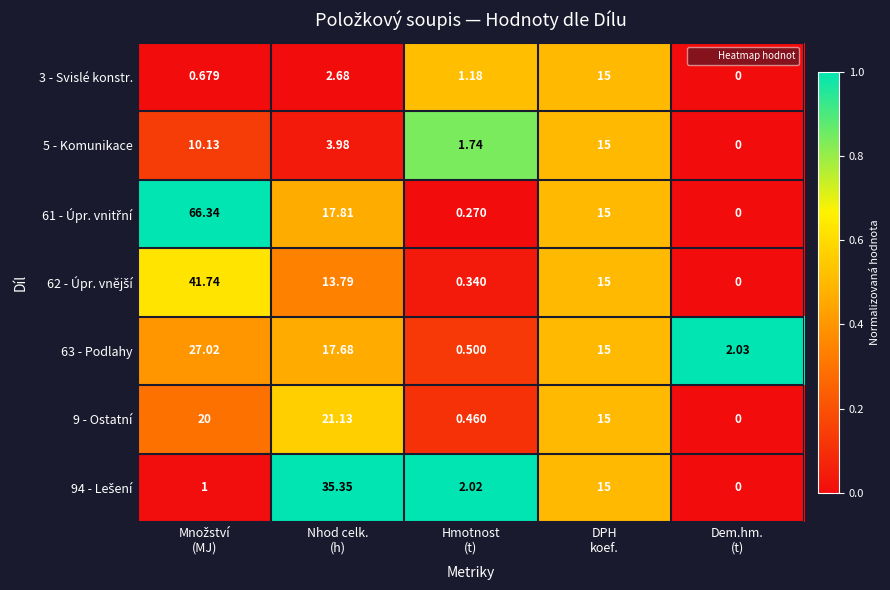

Which category has the lowest value across all series?

Dem.hm.
(t)